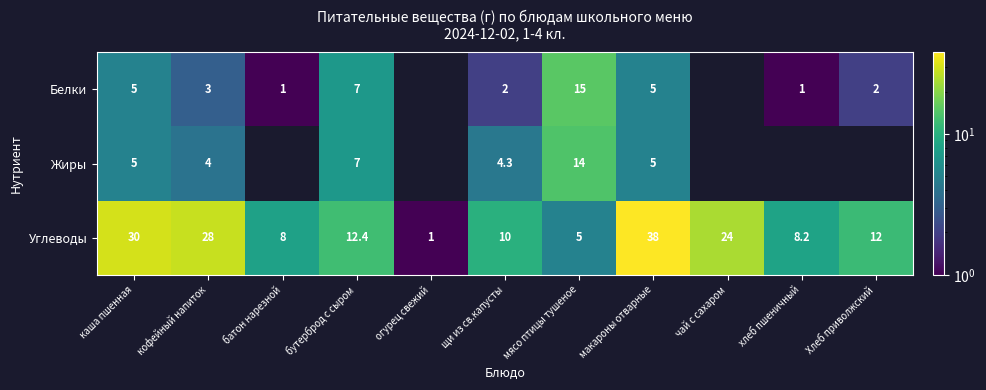

List the labels in order of Углеводы value, smallest first.

огурец свежий, мясо птицы тушеное, батон нарезной, хлеб пшеничный, щи из св.капусты, Хлеб приволжский, бутерброд с сыром, чай с сахаром, кофейный напиток, каша пшенная, макароны отварные